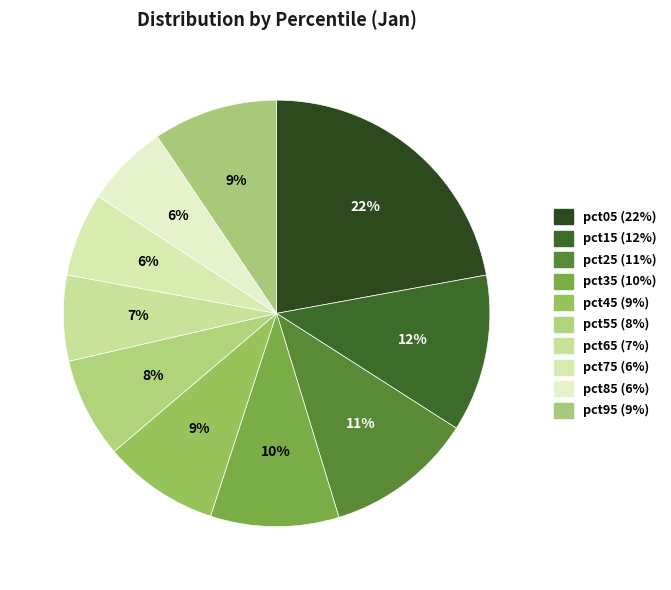

Which slice is the largest?

pct05